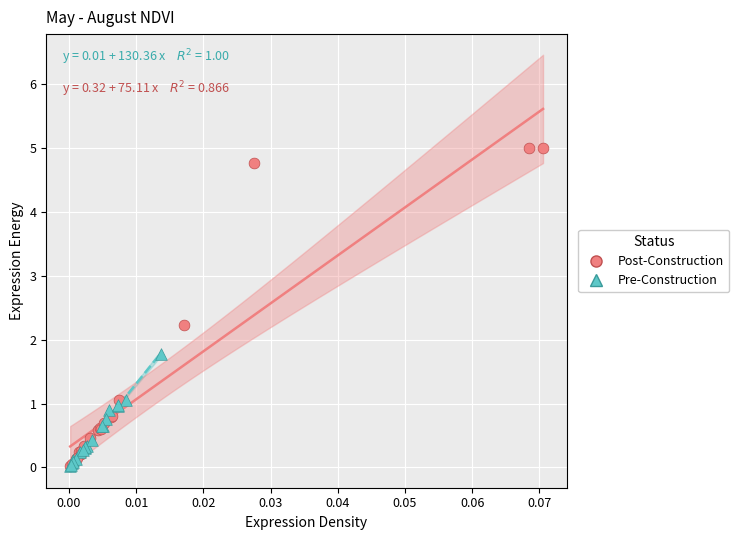

Which series has the widest spread of Y values?

Post-Construction